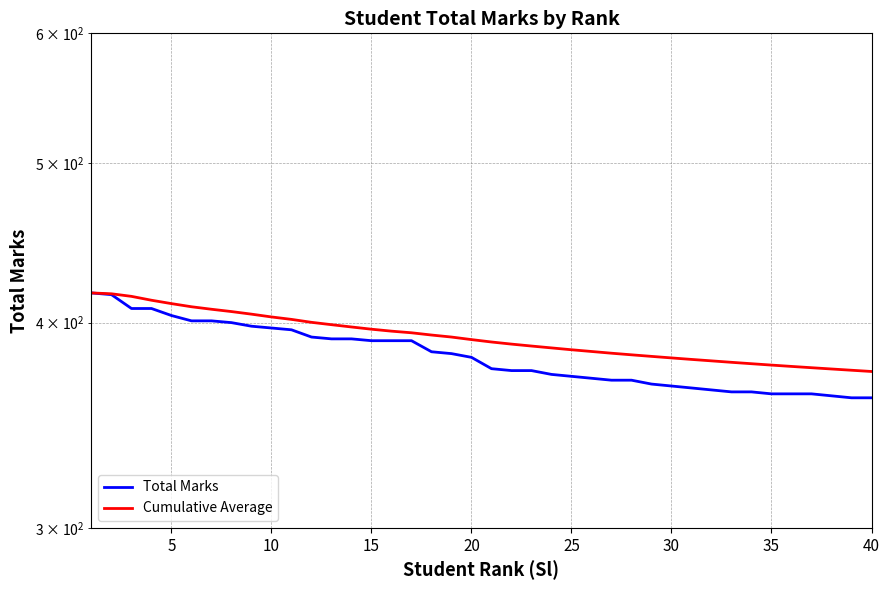

Reading left to right, what are all the values shown in this chart?

Total Marks: 417.0	416.0	408.0	408.0	404.0	401.0	401.0	400.0	398.0	397.0	396.0	392.0	391.0	391.0	390.0	390.0	390.0	384.0	383.0	381.0	375.0	374.0	374.0	372.0	371.0	370.0	369.0	369.0	367.0	366.0	365.0	364.0	363.0	363.0	362.0	362.0	362.0	361.0	360.0	360.0
Cumulative Average: 417.0	416.5	415.0	412.8	410.8	409.0	407.6	406.2	404.8	403.2	401.8	400.2	398.9	397.6	396.3	395.2	394.4	393.1	392.0	390.6	389.3	388.1	387.1	386.1	385.1	384.1	383.2	382.4	381.5	380.7	379.9	379.1	378.4	377.6	376.9	376.2	375.5	374.8	374.2	373.5